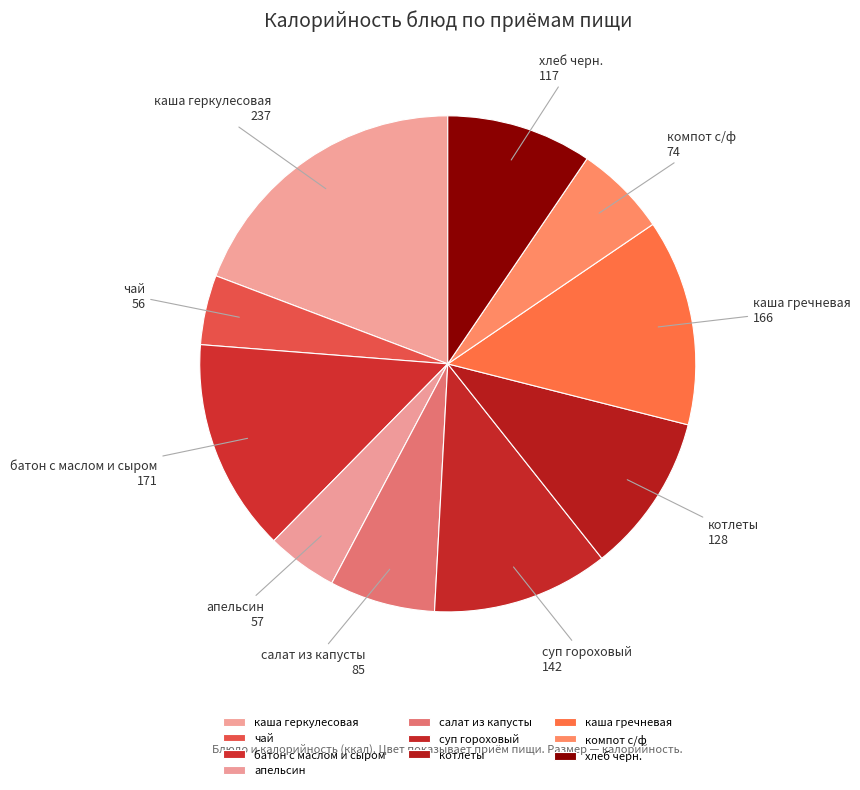

Which category has the biggest portion of the pie?

каша геркулесовая